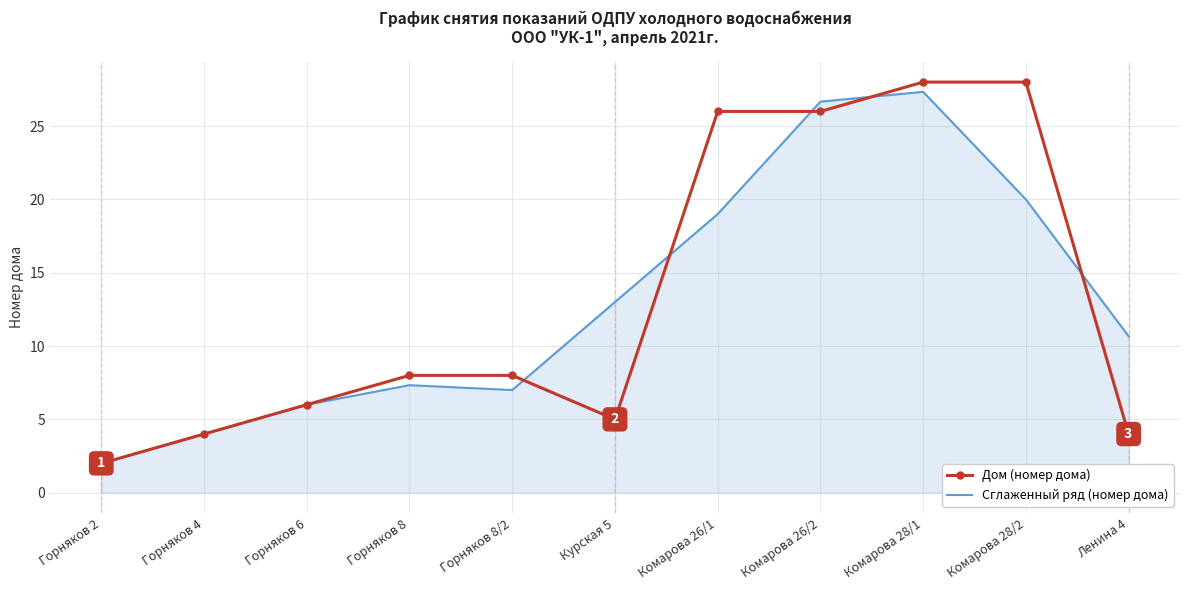

What is the difference between the Сглаженный ряд (номер дома) values at Комарова 26/2 and Ленина 4?

16.0